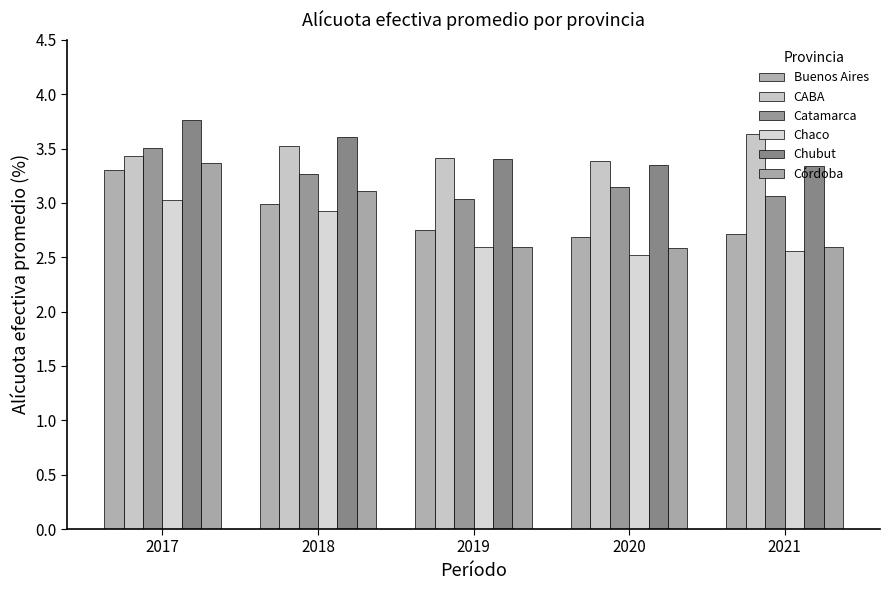

What is the difference between the highest and lowest values at 2019?

0.8